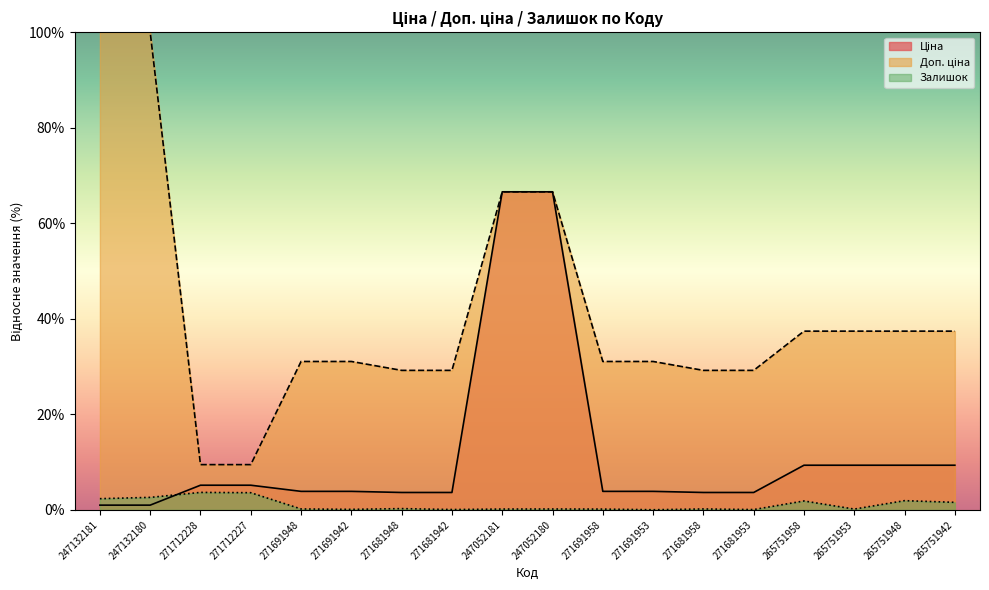

True or false: Ціна has more than 2 interior local peaks.

False